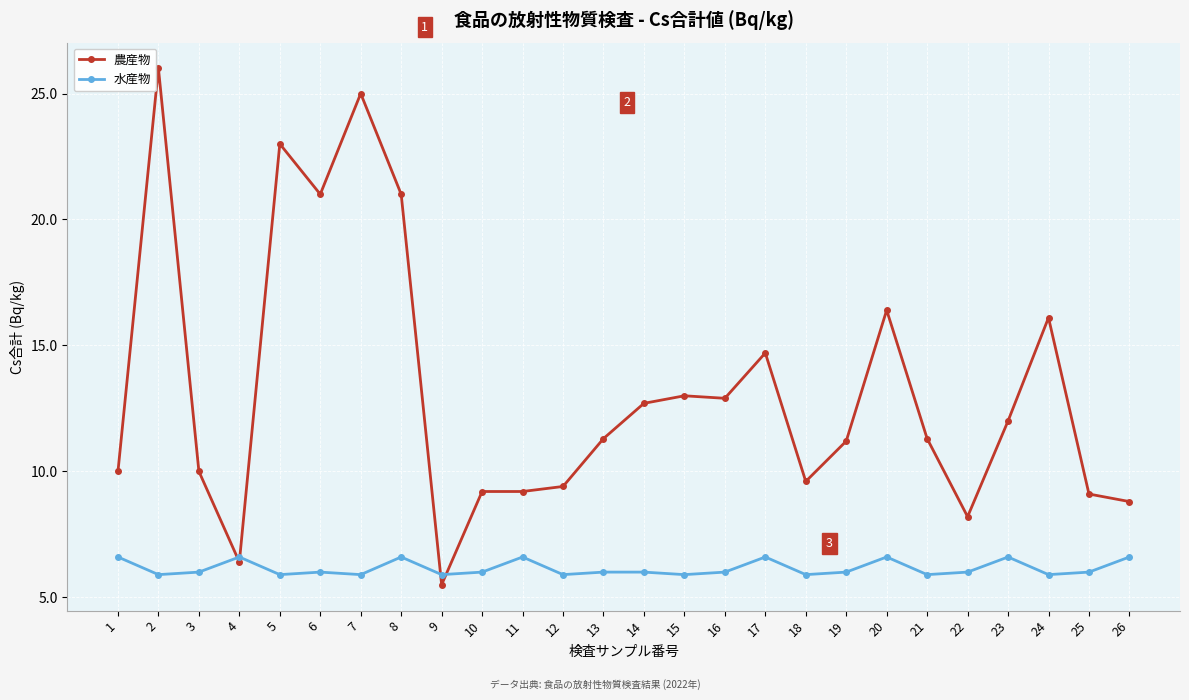

What is the average value of the 水産物 series?

6.2